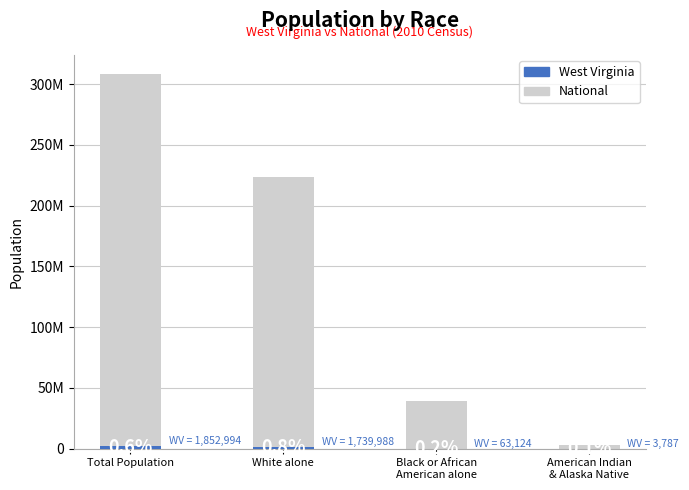

What is the sum of all West Virginia values?

3659893